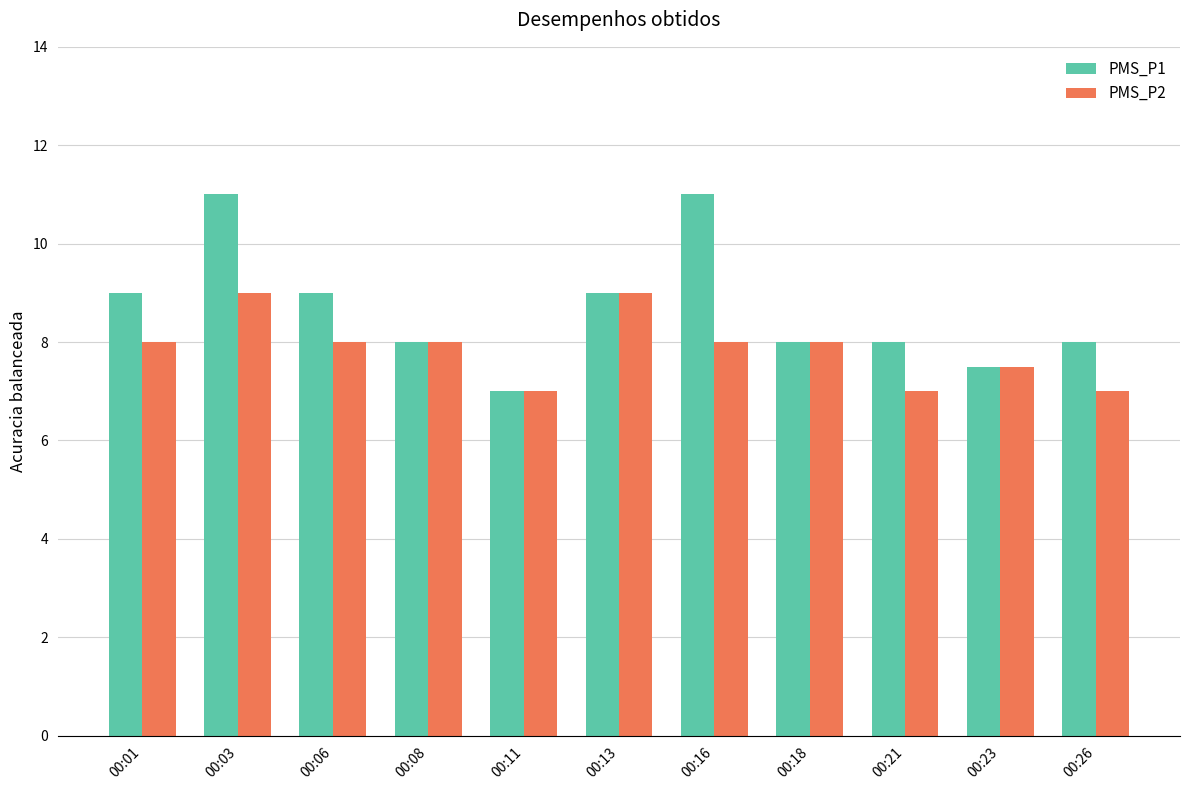

Which series changed the most between 00:16 and 00:18?

PMS_P1